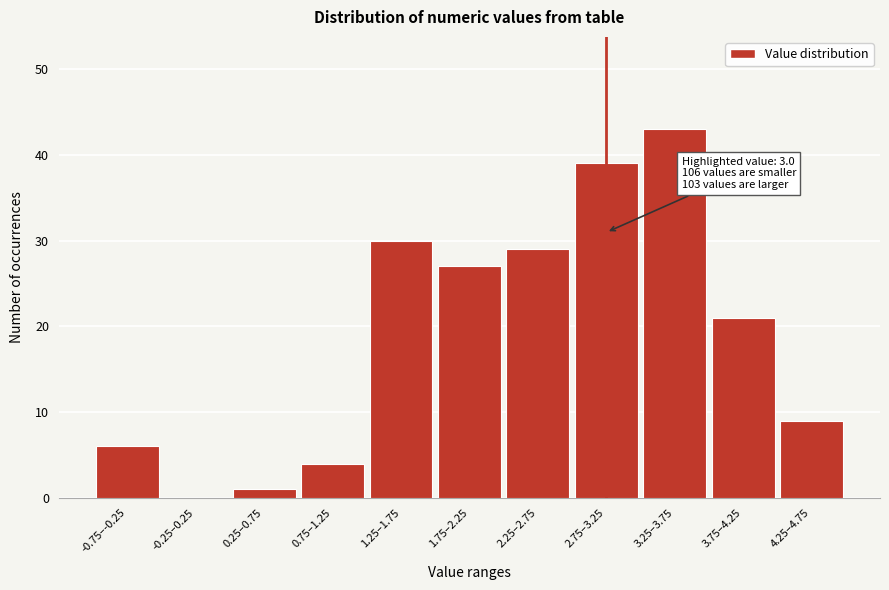

Reading left to right, extract all data points from this chart.

-0.75–-0.25=6	-0.25–0.25=0	0.25–0.75=1	0.75–1.25=4	1.25–1.75=30	1.75–2.25=27	2.25–2.75=29	2.75–3.25=39	3.25–3.75=43	3.75–4.25=21	4.25–4.75=9